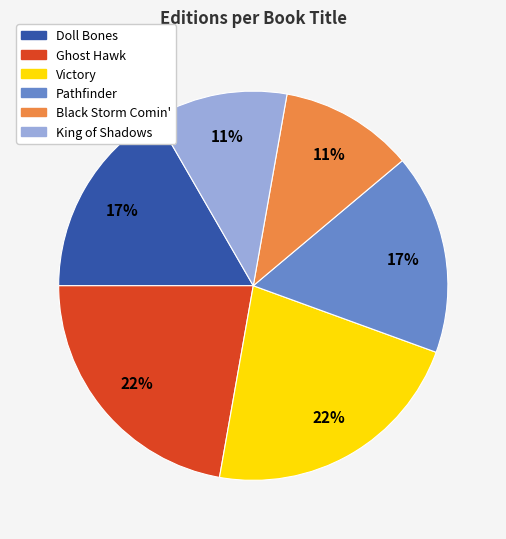

To the nearest percent, what is the combined percentage of King of Shadows and Ghost Hawk?

33%